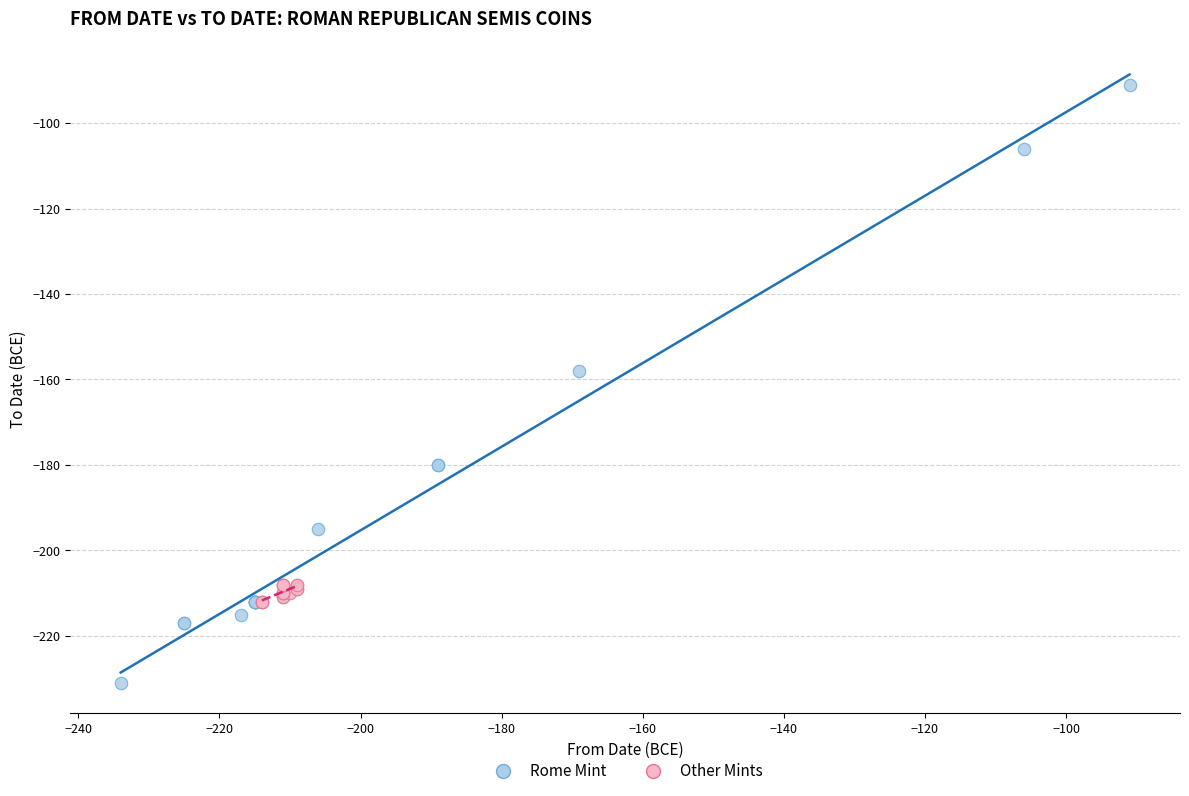

Which series has the largest Y range (max minus min)?

Rome Mint